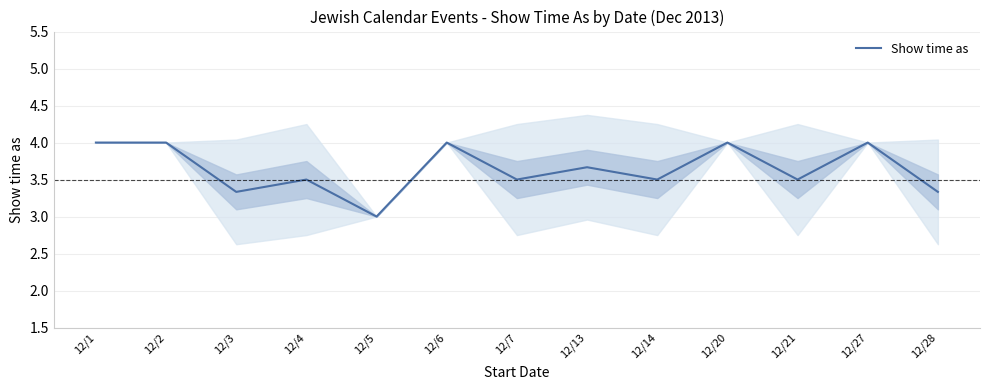

True or false: the data shows 3.5 at 12/4.

True